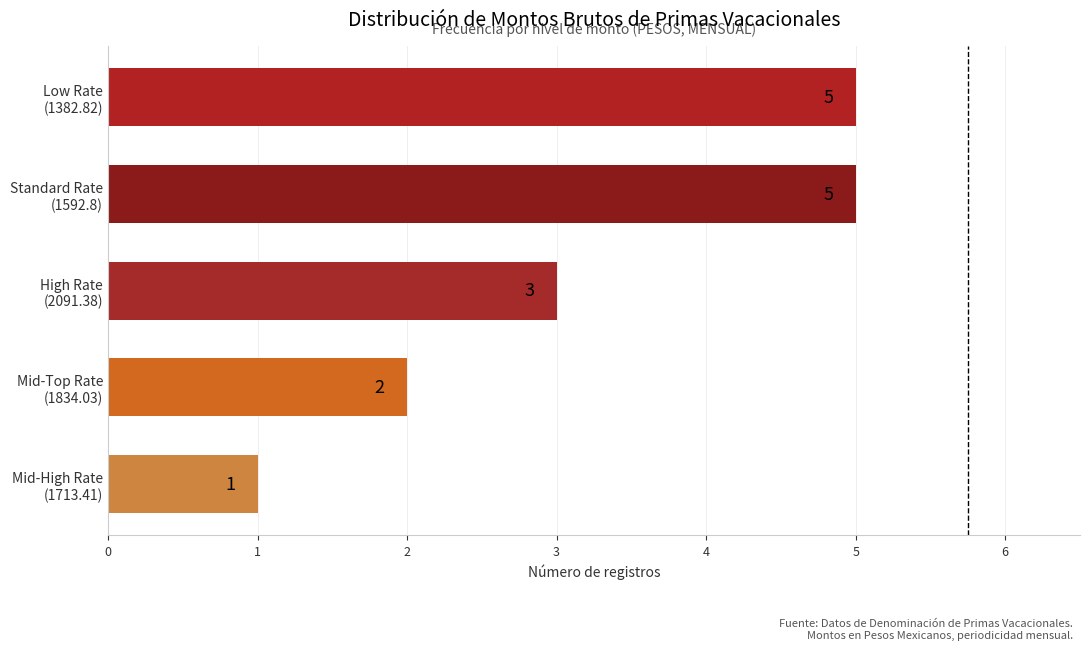

What is the greatest value displayed?

5